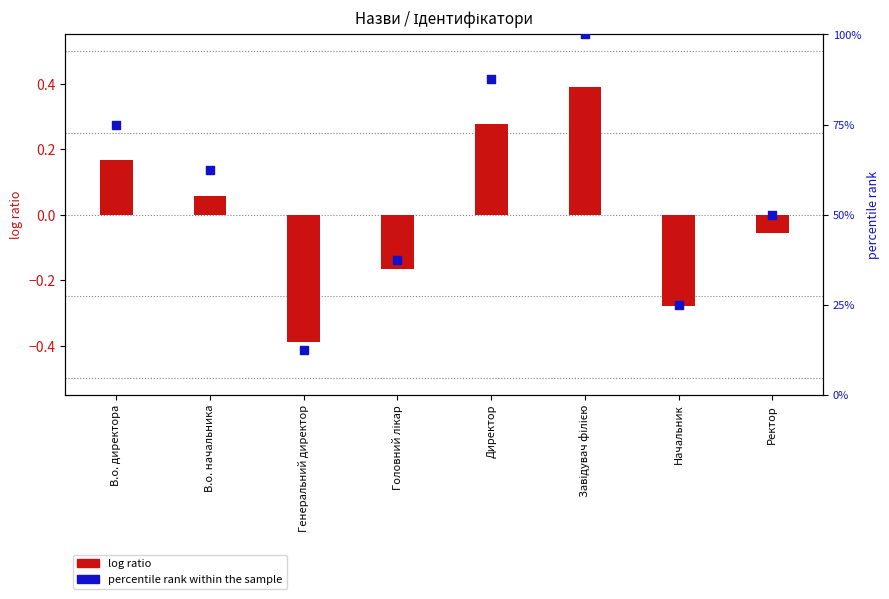

Which series has the widest spread of Y values?

percentile rank within the sample